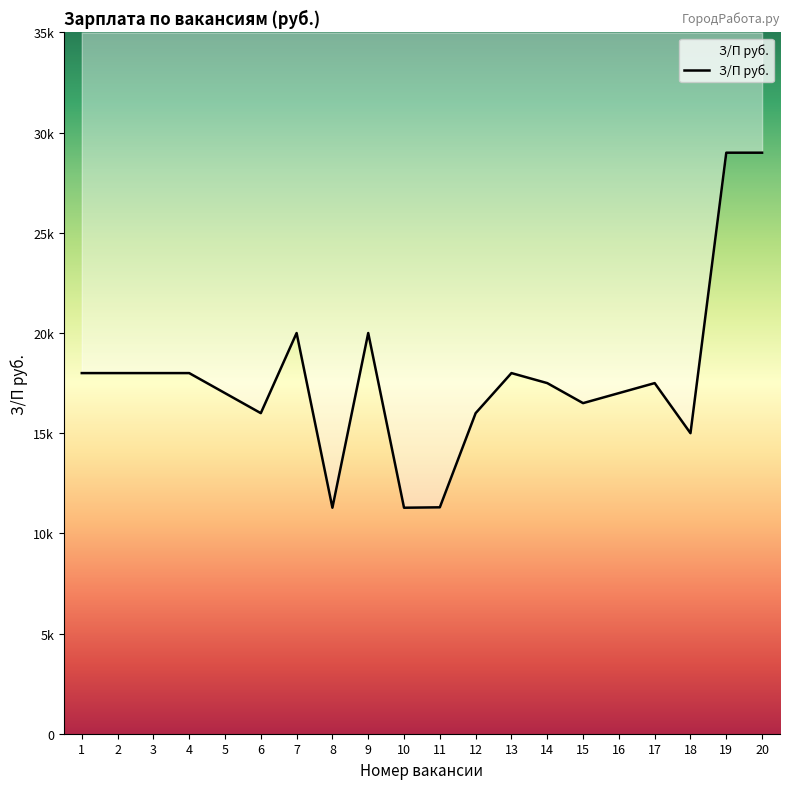

What is the change in value from 13 to 20?

+11000